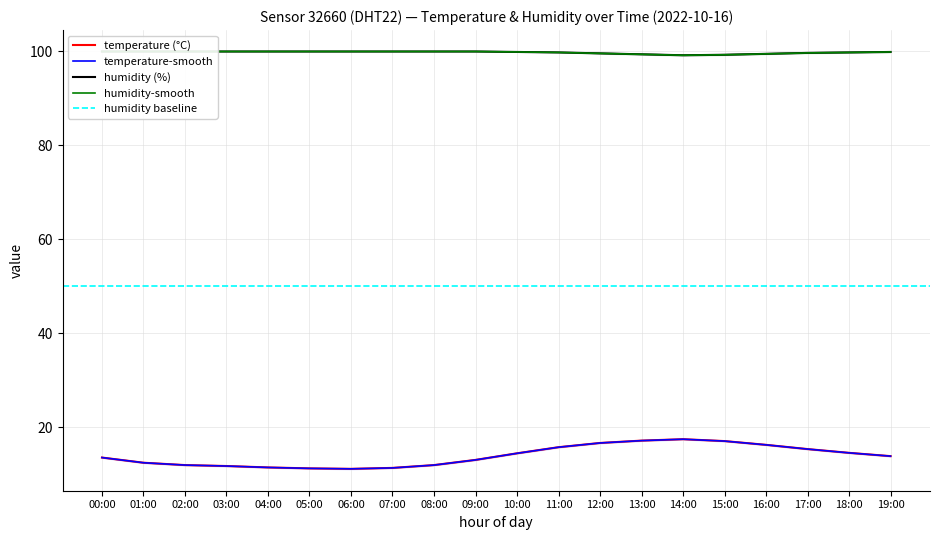

Which category has the highest value in the humidity series?

00:00